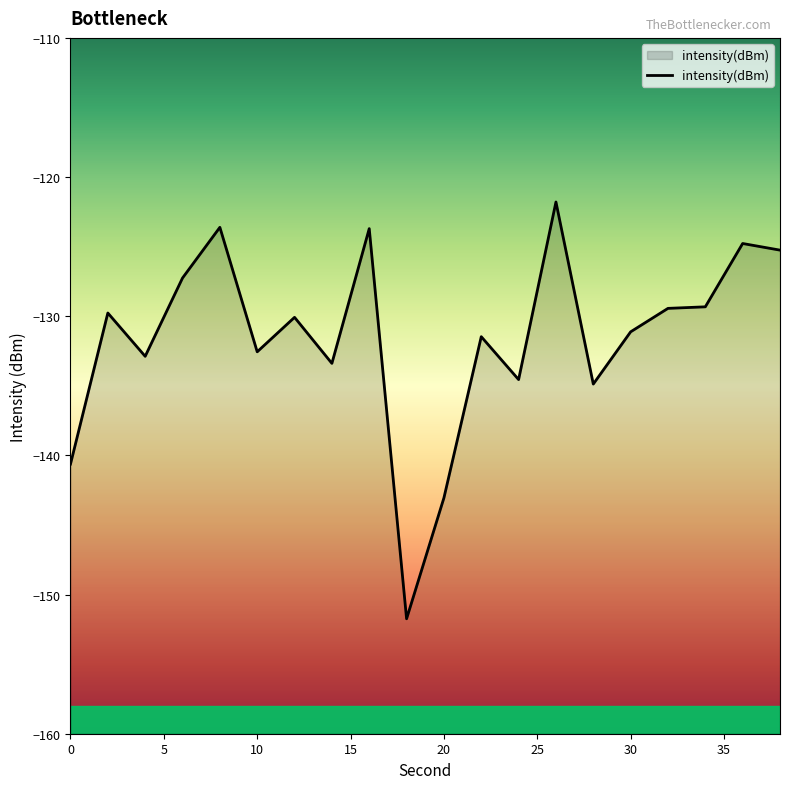

Rank the categories by value from lowest to highest.

18, 20, 0, 28, 24, 14, 4, 10, 22, 30, 12, 2, 32, 34, 6, 38, 36, 16, 8, 26